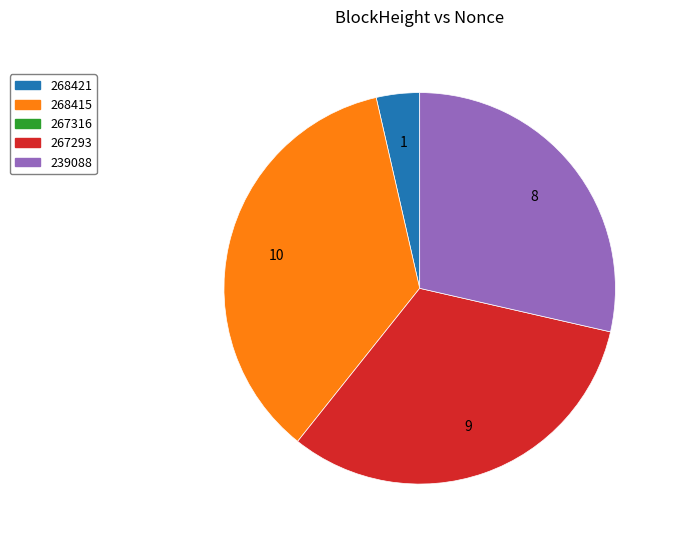

Does any single category account for the majority?

No